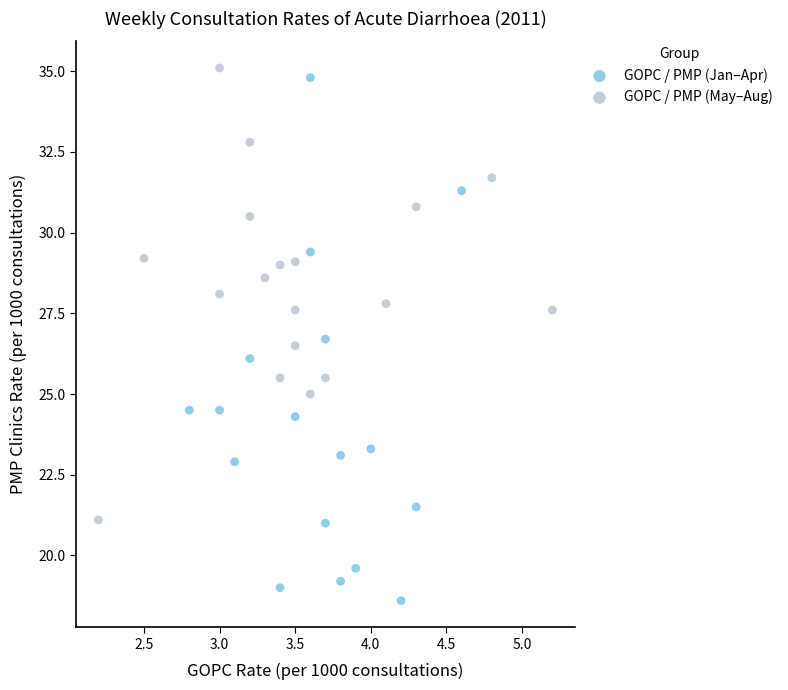

Which series has the widest spread of Y values?

GOPC / PMP (Jan–Apr)